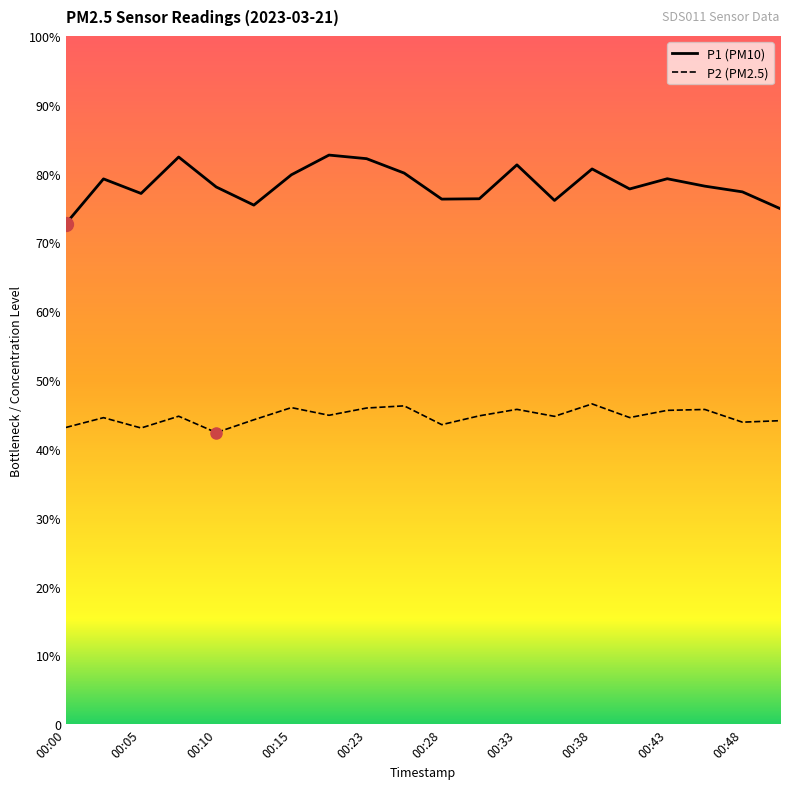

Does the chart display data point markers on the line(s)?

No